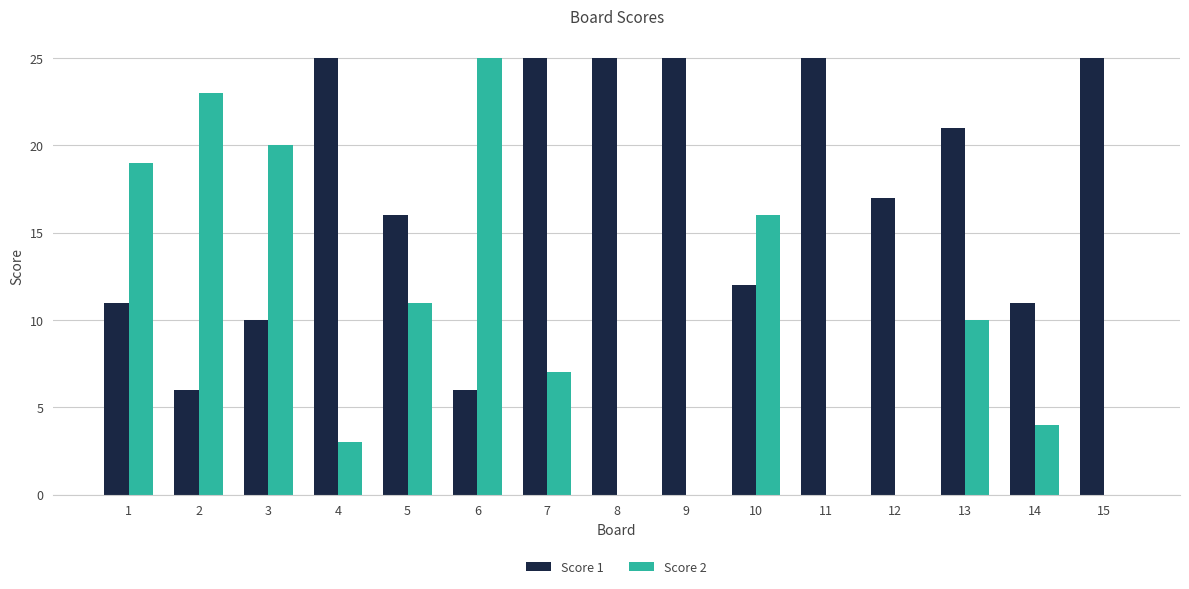

At which label does Score 1 first exceed 17?

4